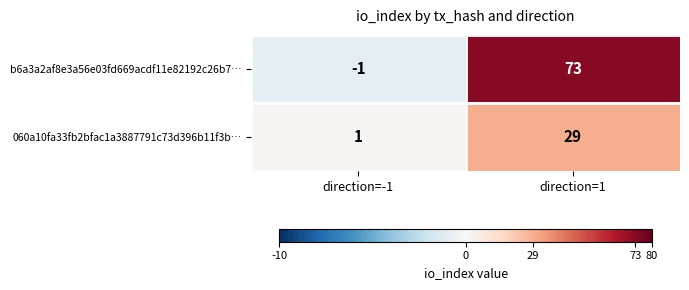

What is the sum of the b6a3a2af8e3a56e03fd669acdf11e82192c26b7… values at direction=1 and direction=-1?

72